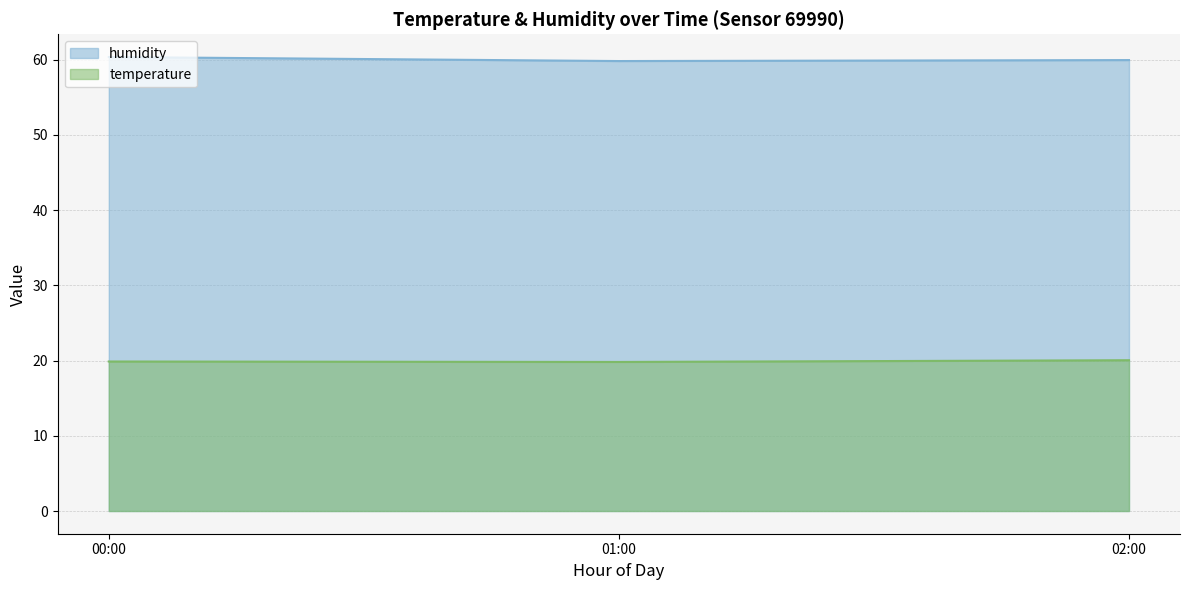

What position from the right is 01:00?

2